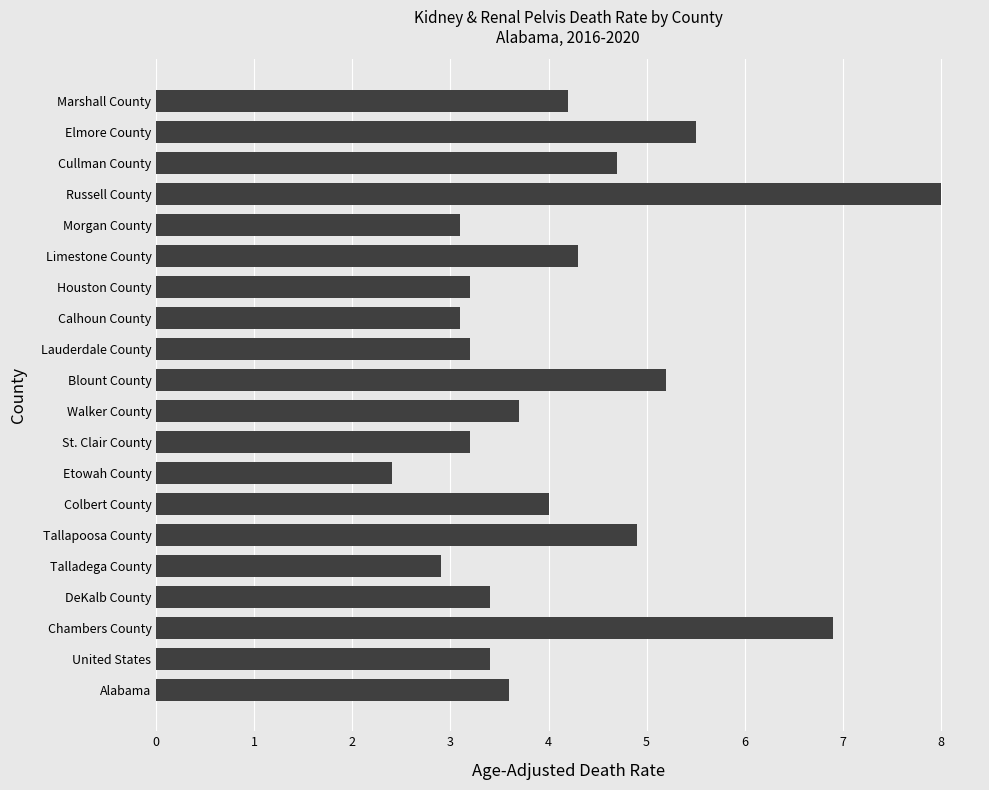

What is the difference between the maximum and second lowest values?

5.1